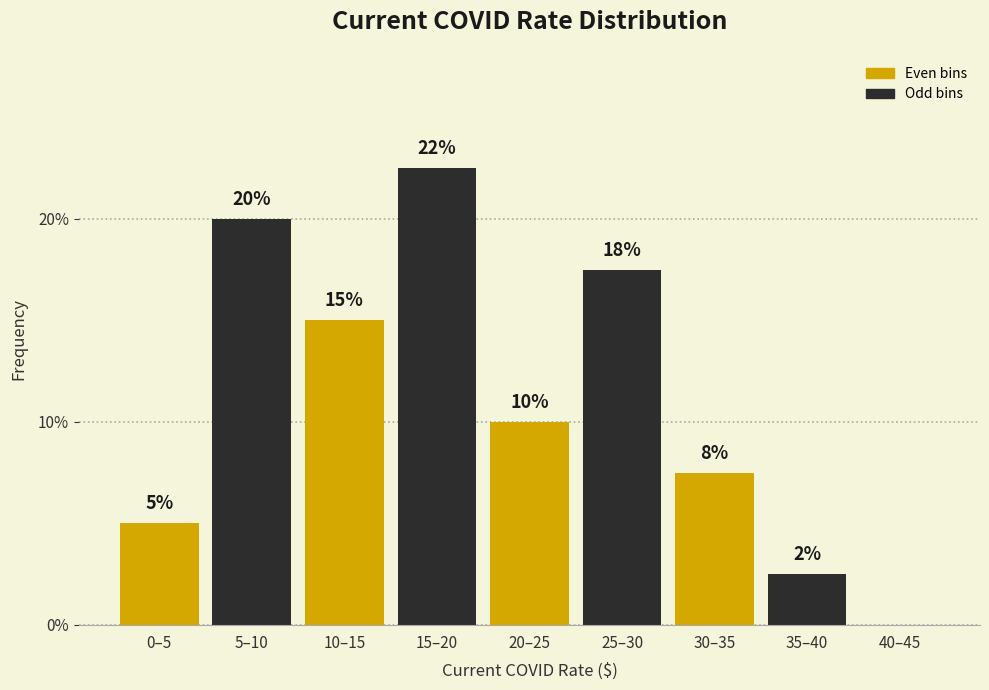

The chart shows a value of 2.5 at 35–40. True or false?

True